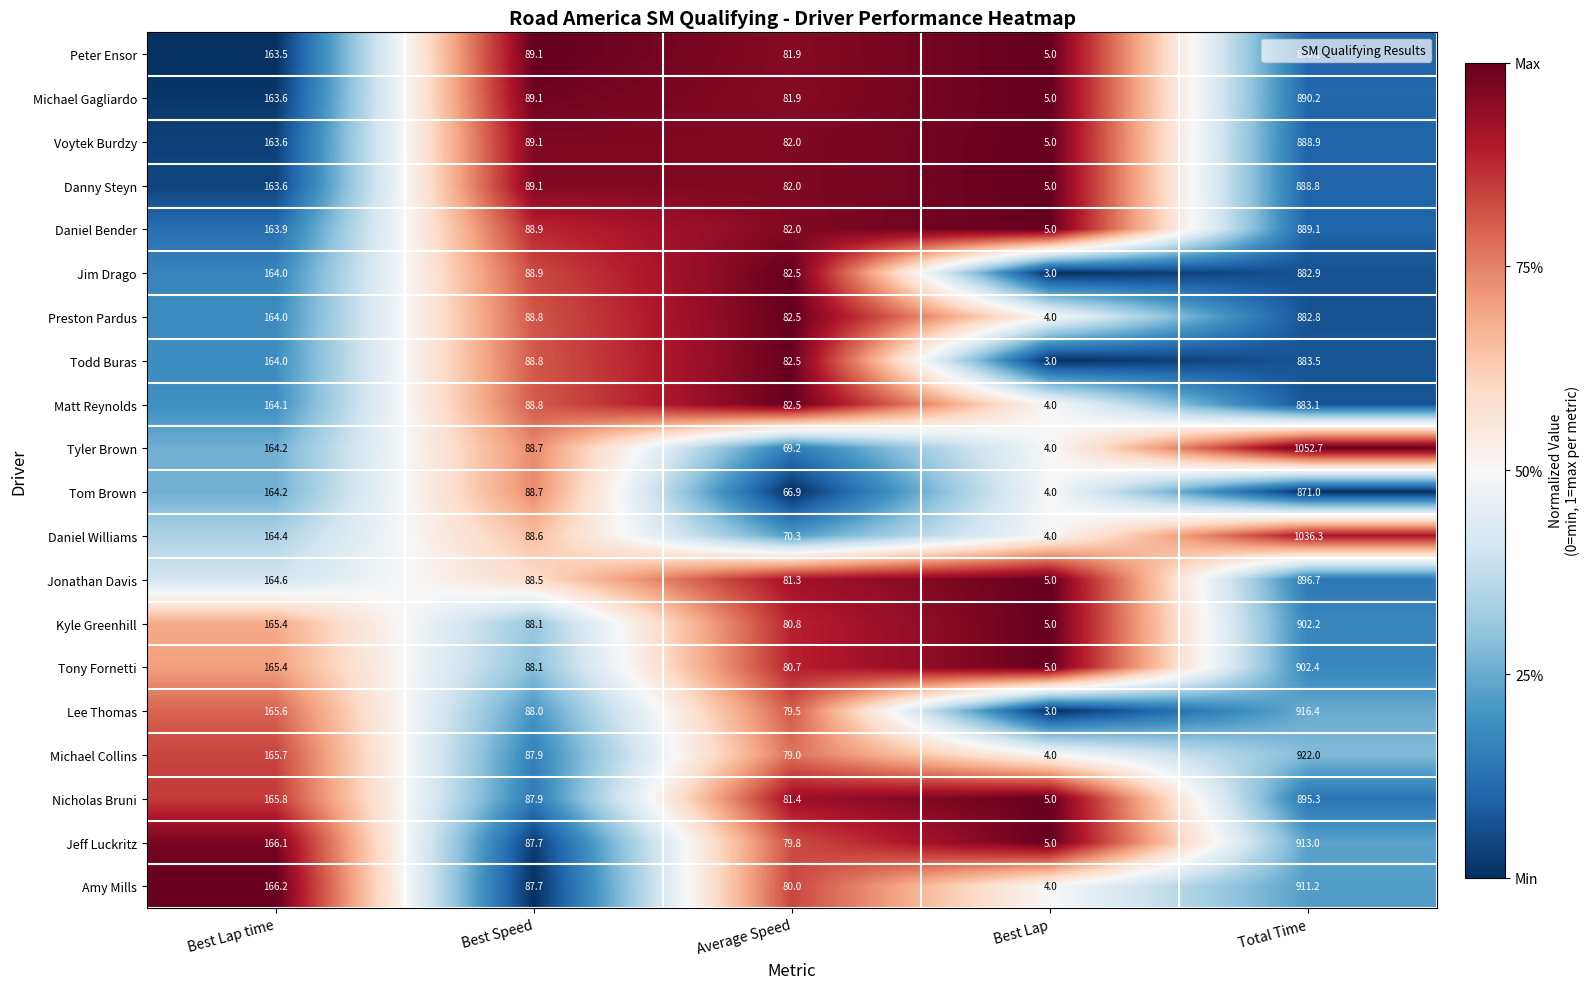

The Kyle Greenhill series shows 456.5 at Total Time. True or false?

False